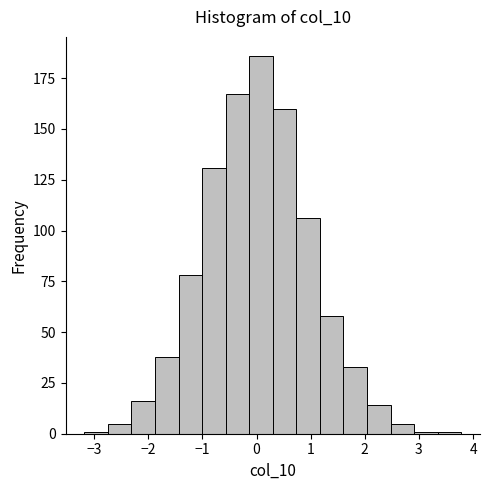

Reading left to right, transcribe this chart: for each bar, give the range it covers on the x-axis and its height. Neither the bar edges nor the heights are printed on the chart, so give them approximately, as read against the axes.

-3.2 to -2.7: under 5
-2.7 to -2.3: 5
-2.3 to -1.9: 15
-1.9 to -1.4: 40
-1.4 to -1.0: 80
-1.0 to -0.6: 130
-0.6 to -0.1: 165
-0.1 to 0.3: 185
0.3 to 0.7: 160
0.7 to 1.2: 105
1.2 to 1.6: 60
1.6 to 2.0: 35
2.0 to 2.5: 15
2.5 to 2.9: 5
2.9 to 3.3: under 5
3.3 to 3.8: under 5